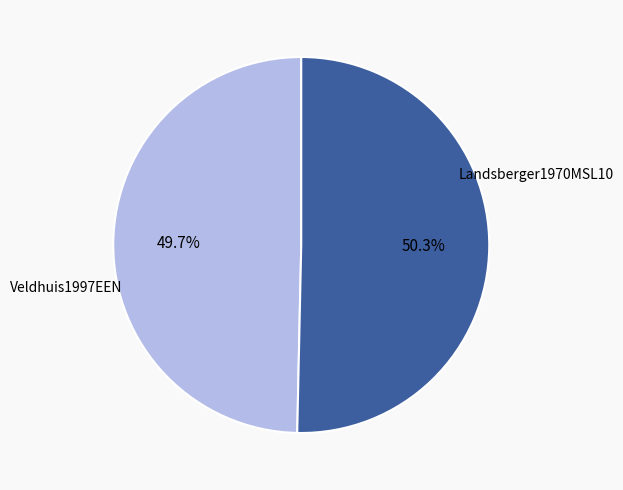

To the nearest percent, what is the difference between the largest and smallest slice percentages?

1%